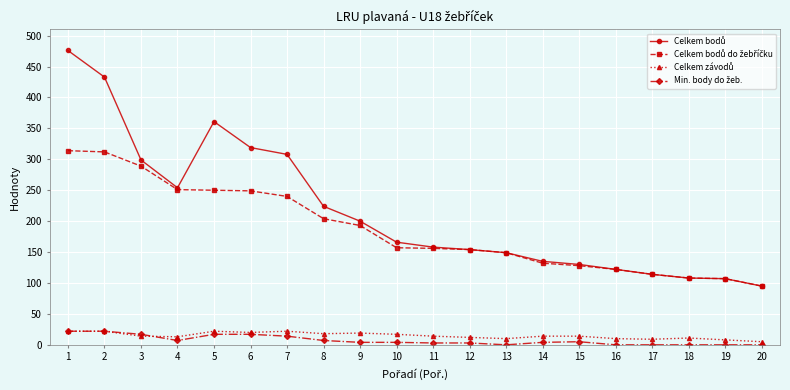

At how many categories does at least one series exceed 231?

7